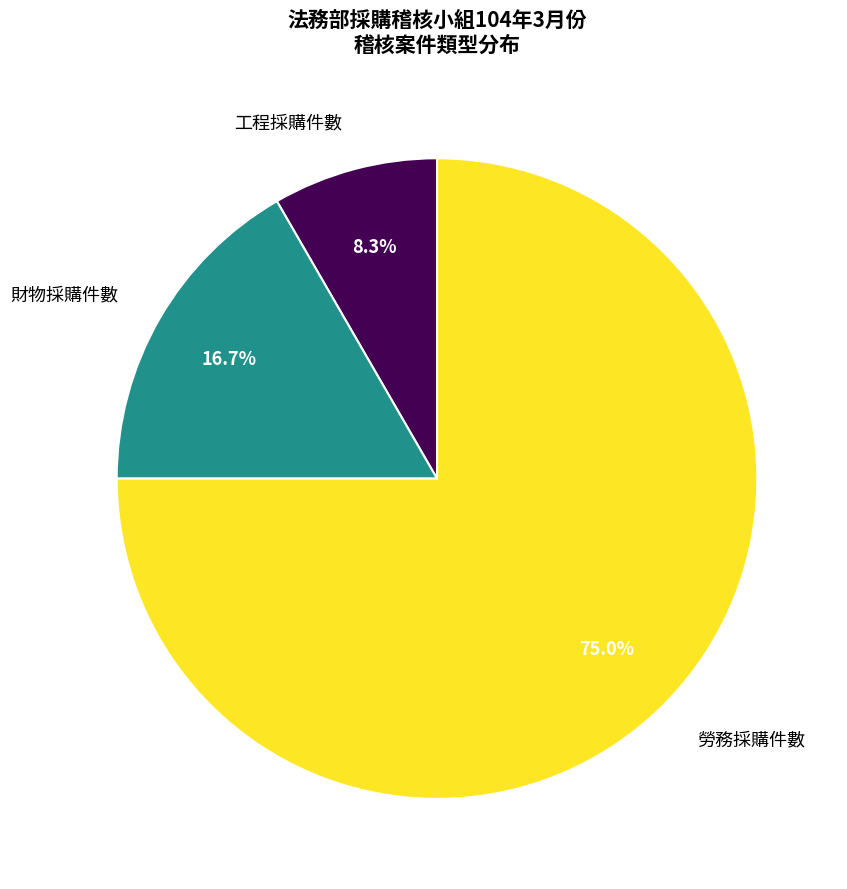

How many slices are in this pie chart?

3